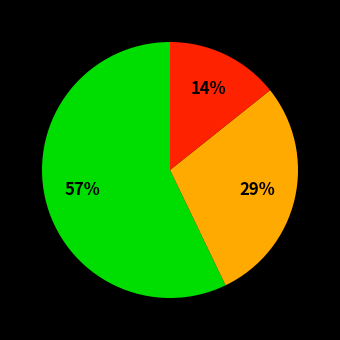

To the nearest percent, what is the difference between the largest and smallest slice percentages?

43%